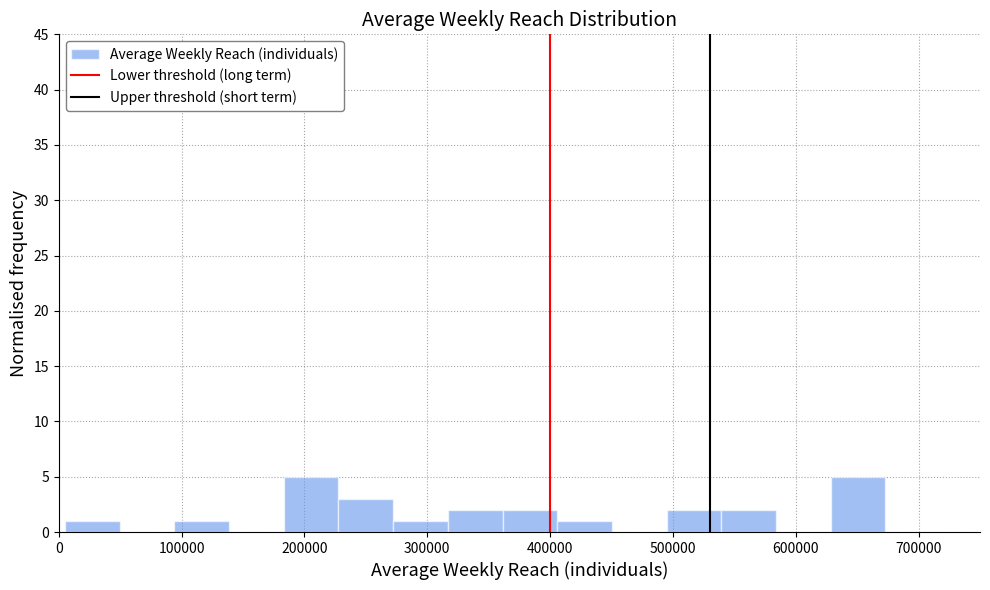

What is the height of the bar covering 490000 to 540000 on the x-axis? Neither the bar edges nor the heights are printed on the chart, so give them approximately, as read against the axes.

2